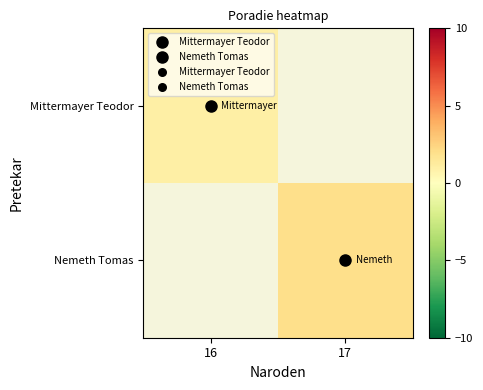

At which label does Mittermayer Teodor reach its peak?

16